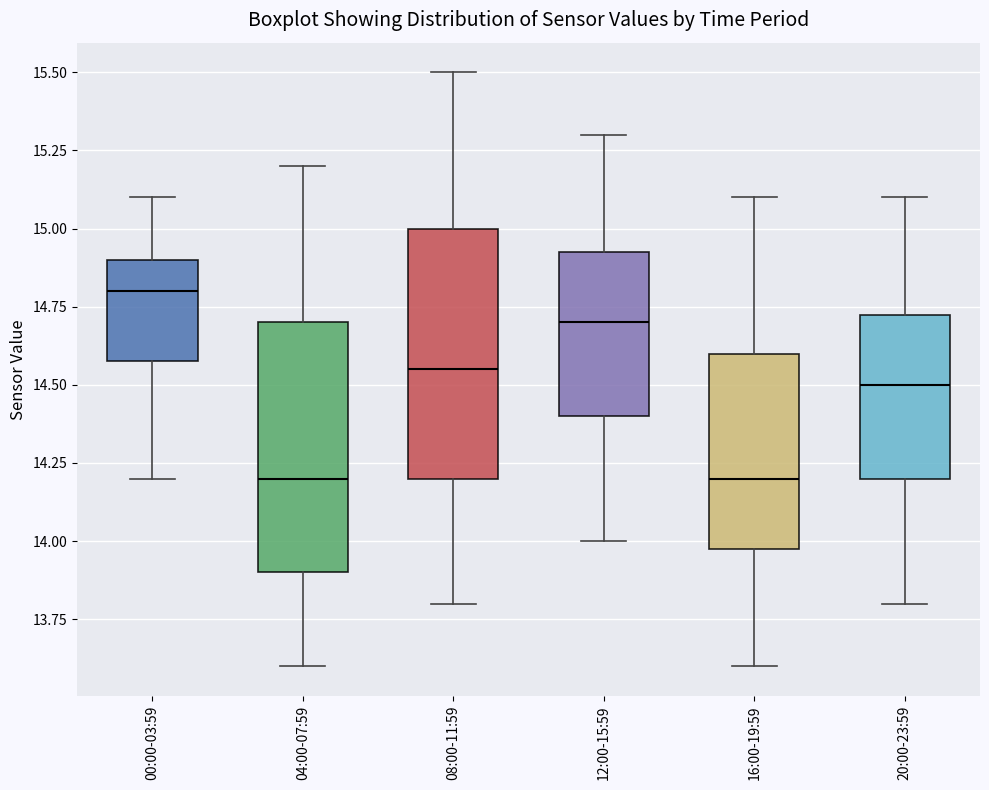

Reading left to right, read every box against the y-axis: the position of its median line, the range the box covers, and the ends of its whiskers. The values are not printed on the chart, so give them approximately, as read against the axis.

00:00-03:59: median 14.80, box 14.60 to 14.90, whiskers 14.20 to 15.10
04:00-07:59: median 14.20, box 13.90 to 14.70, whiskers 13.60 to 15.20
08:00-11:59: median 14.55, box 14.20 to 15.00, whiskers 13.80 to 15.50
12:00-15:59: median 14.70, box 14.40 to 14.95, whiskers 14.00 to 15.30
16:00-19:59: median 14.20, box 14.00 to 14.60, whiskers 13.60 to 15.10
20:00-23:59: median 14.50, box 14.20 to 14.75, whiskers 13.80 to 15.10